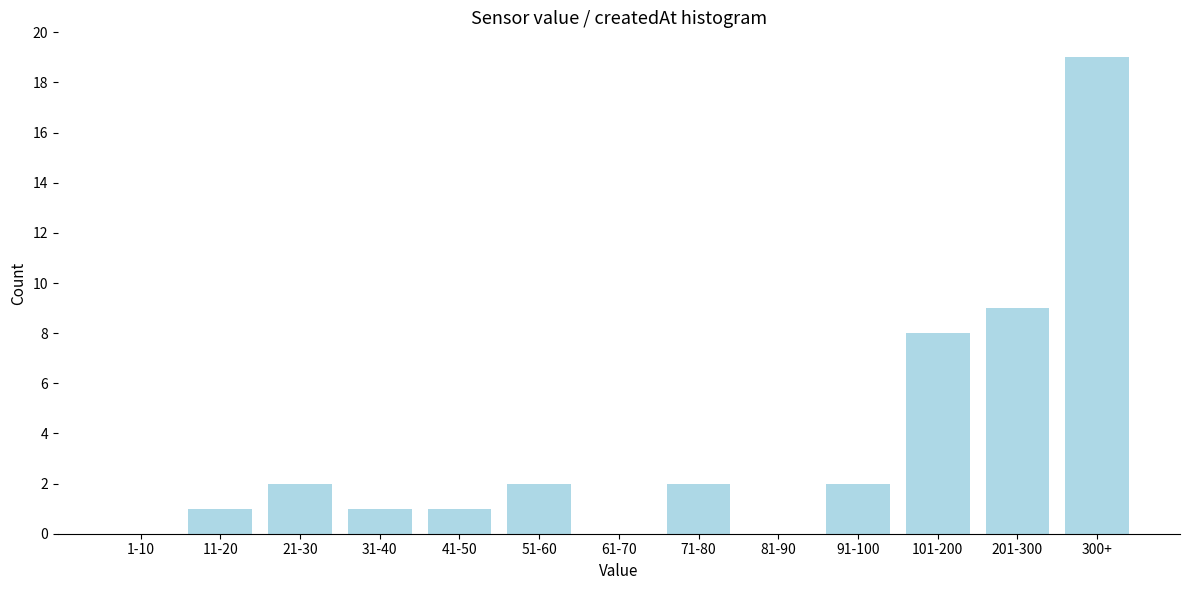

Reading left to right, extract all data points from this chart.

1-10=0	11-20=1	21-30=2	31-40=1	41-50=1	51-60=2	61-70=0	71-80=2	81-90=0	91-100=2	101-200=8	201-300=9	300+=19